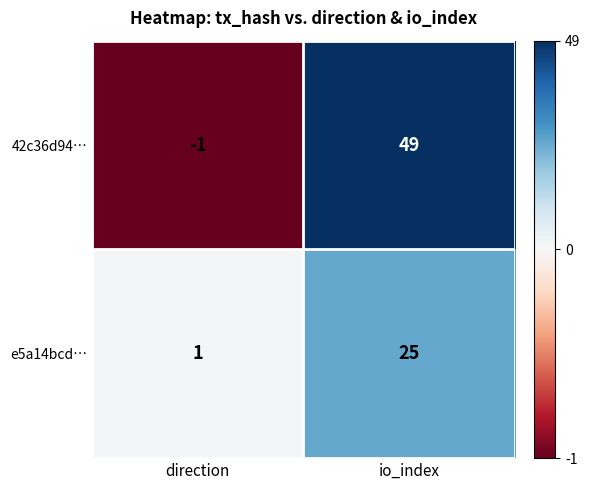

At which label is e5a14bcd… closest to 13?

direction